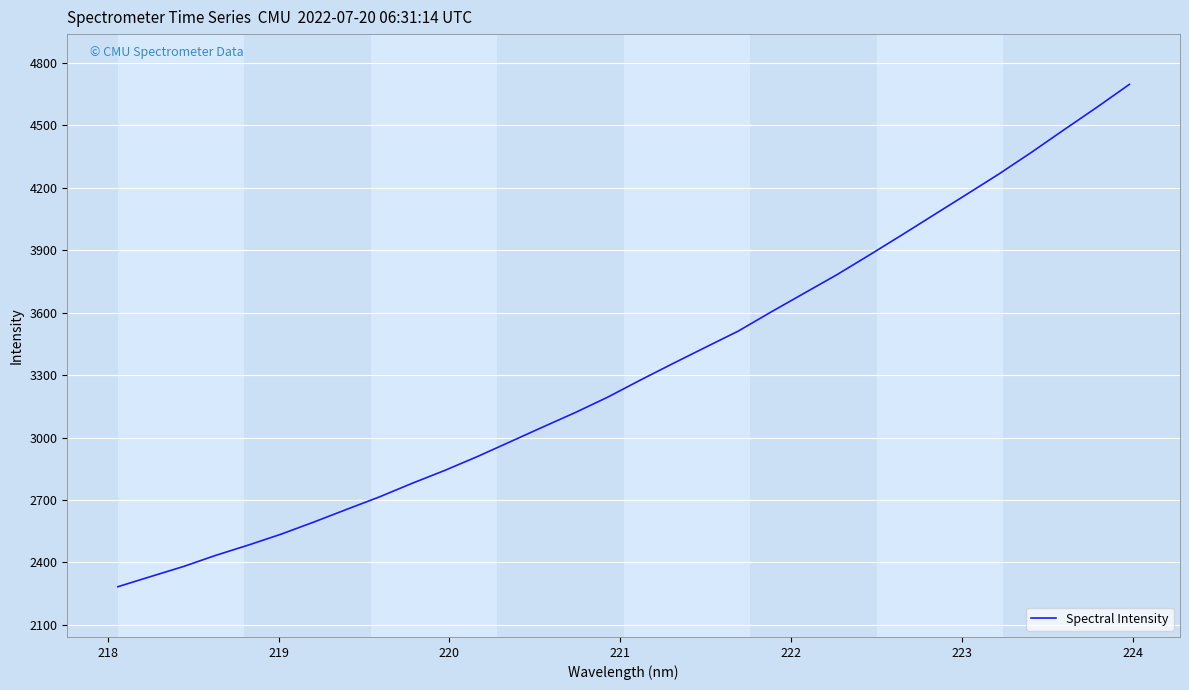

What is the smallest value displayed?

2283.4